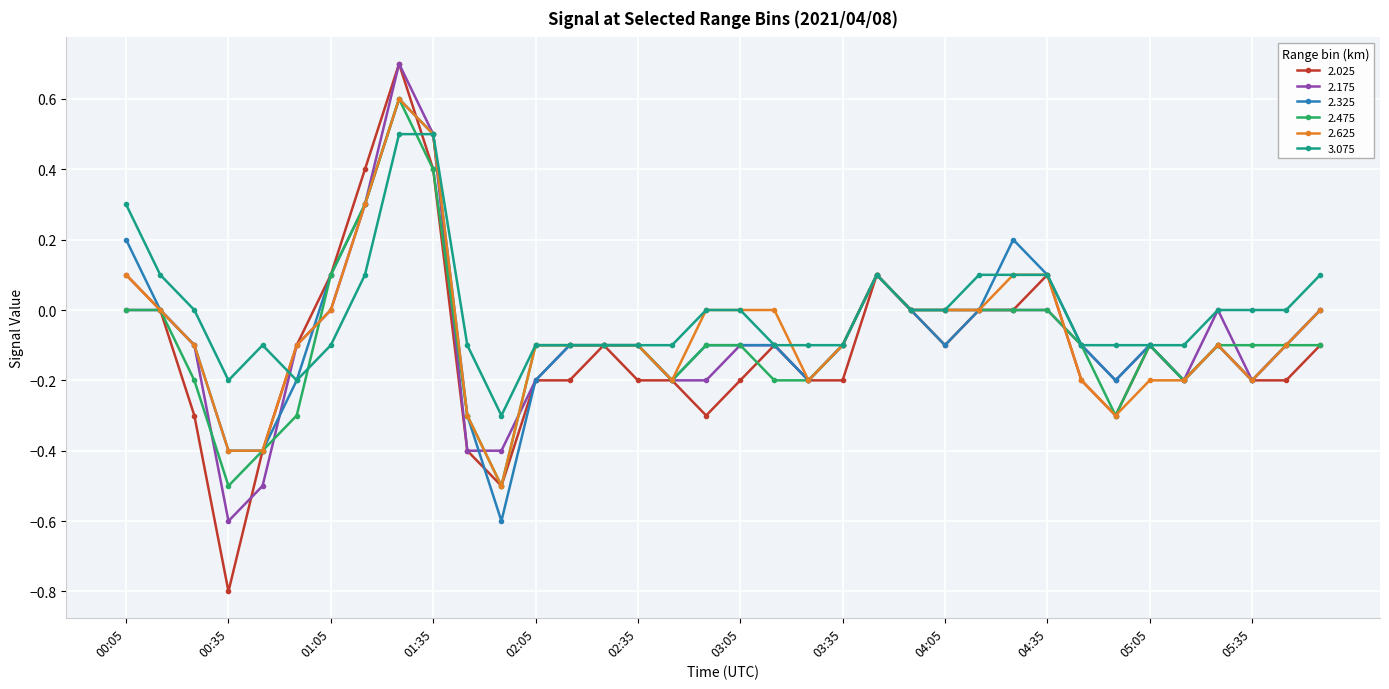

Does the chart display data point markers on the line(s)?

Yes